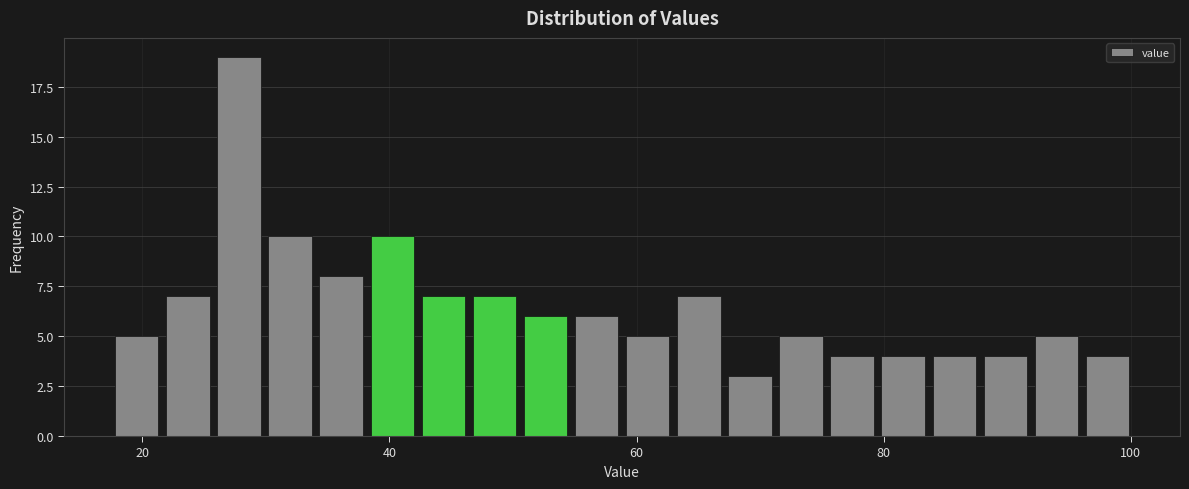

Read against the x-axis, roughly where is the centre of the tallest bar?

28